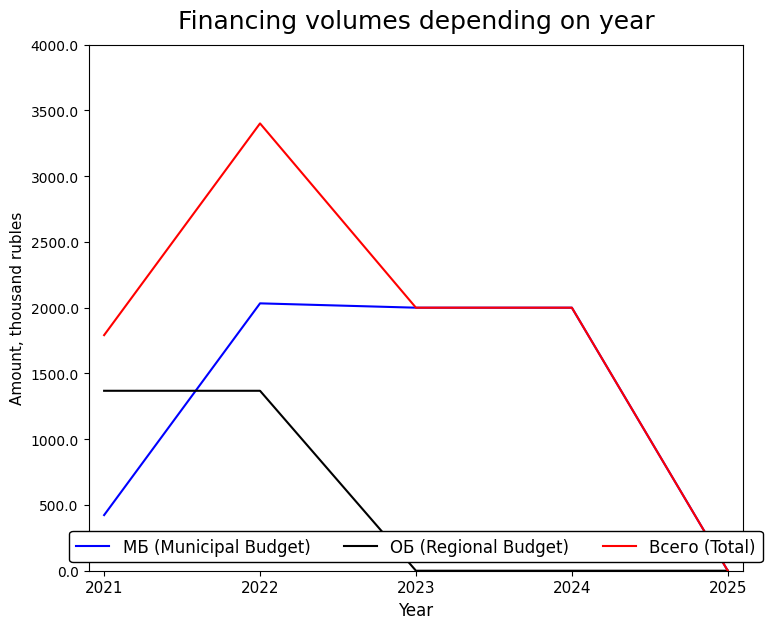

Between which two adjacent categories do МБ (Municipal Budget) and ОБ (Regional Budget) first intersect?

2021 and 2022